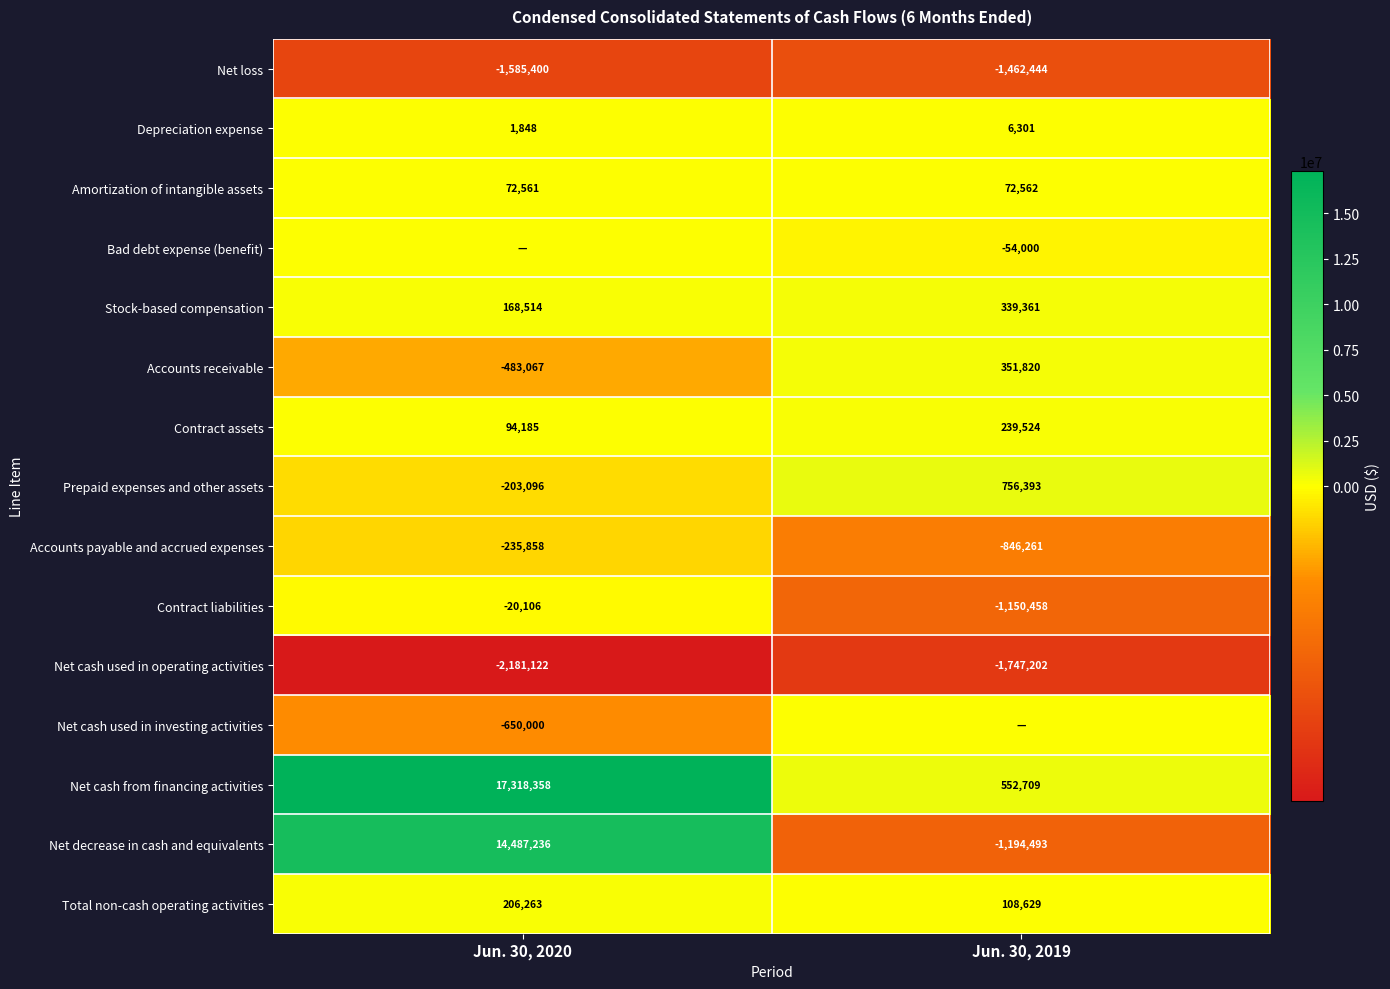

Which category has the highest value in the Net cash from financing activities series?

Jun. 30, 2020